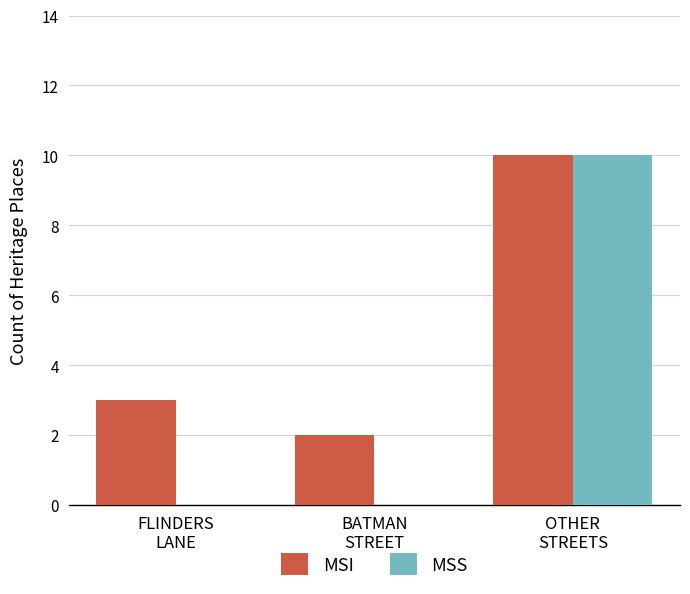

What are all the series names shown in the legend?

MSI, MSS